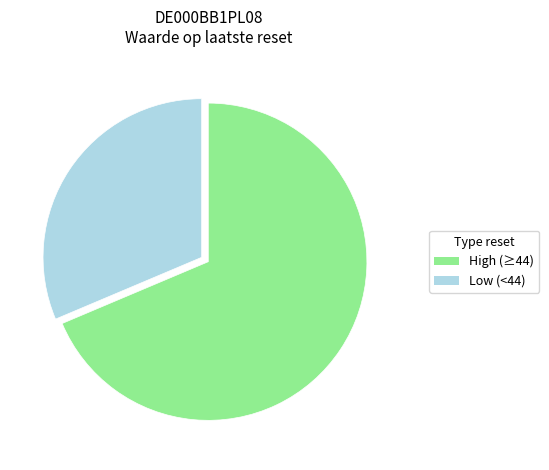

Is the sum of High (≥44) and Low (<44) greater than half?

Yes